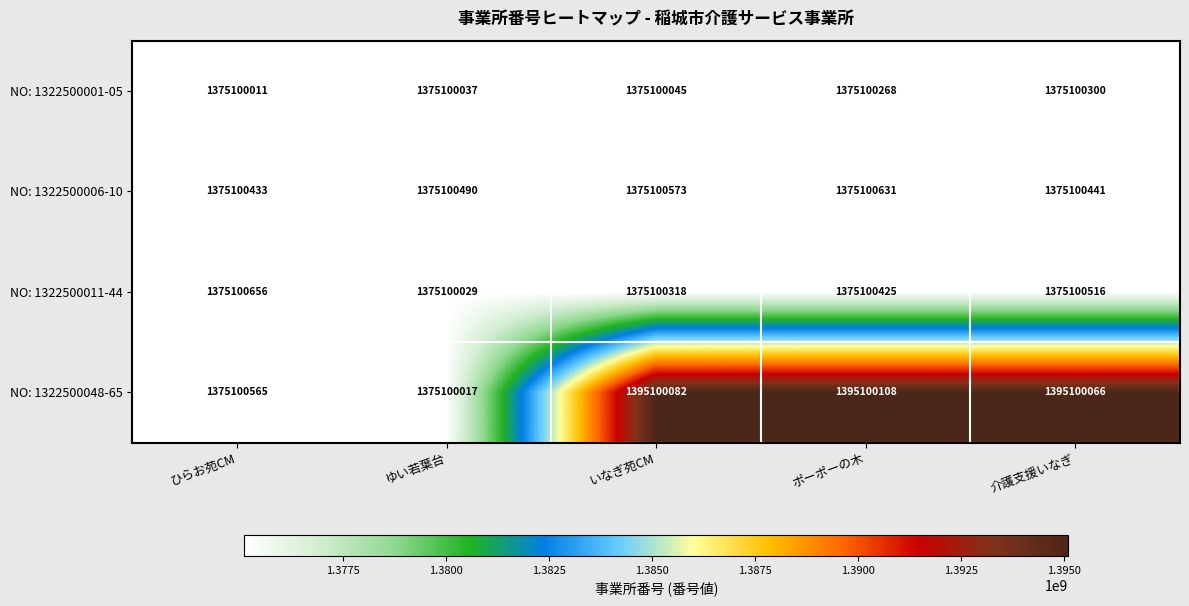

Rank the series at 介護支援いなぎ from highest to lowest value.

NO: 1322500048-65, NO: 1322500011-44, NO: 1322500006-10, NO: 1322500001-05